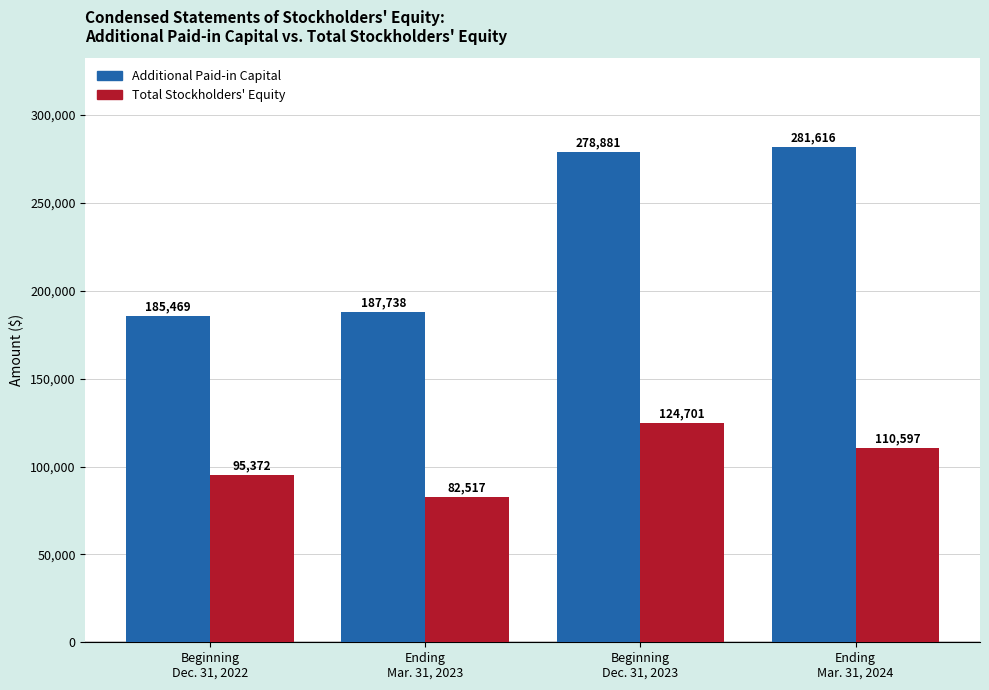

What is the smallest value displayed?

82517